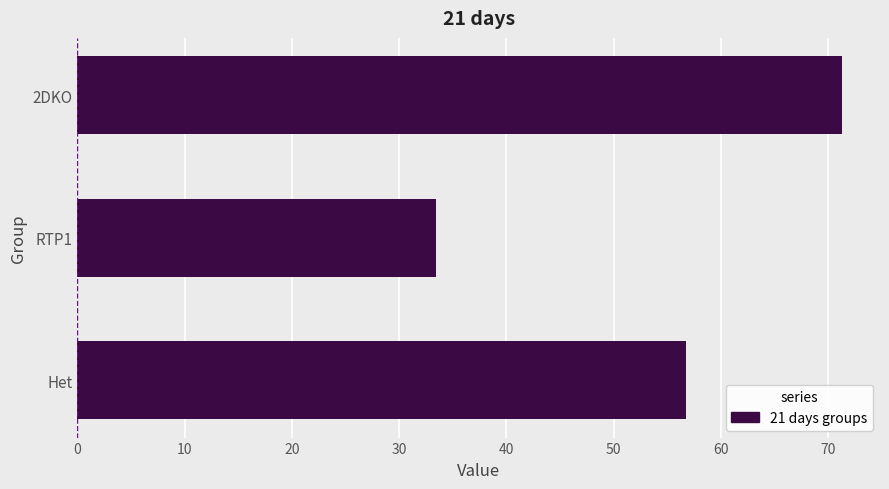

Read the value at 2DKO.

71.3